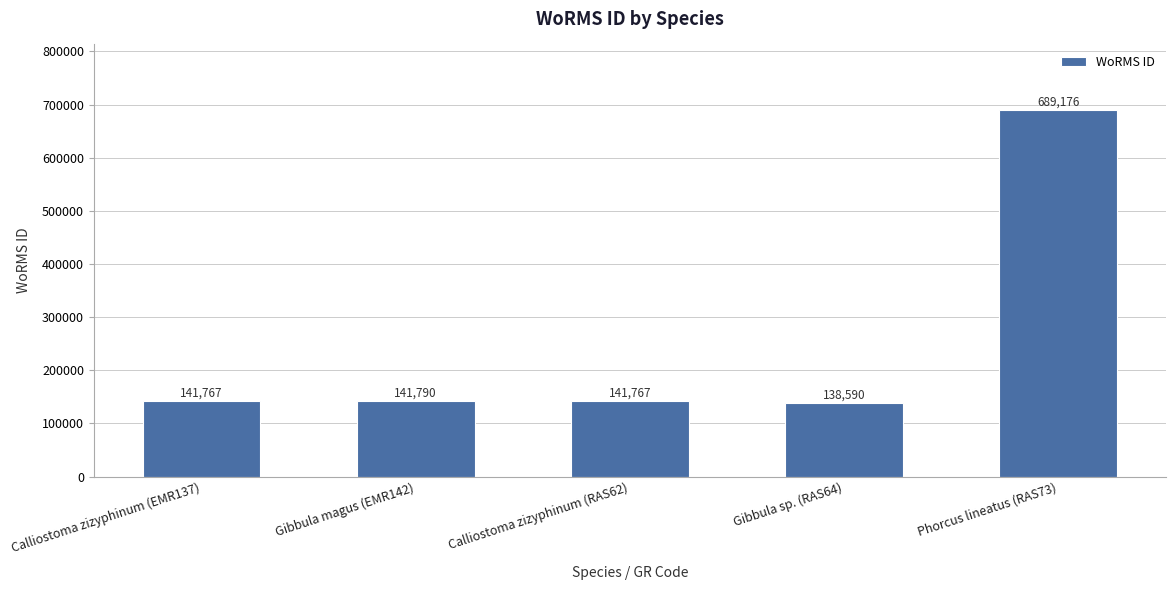

True or false: the data shows 199619 at Calliostoma zizyphinum (RAS62).

False